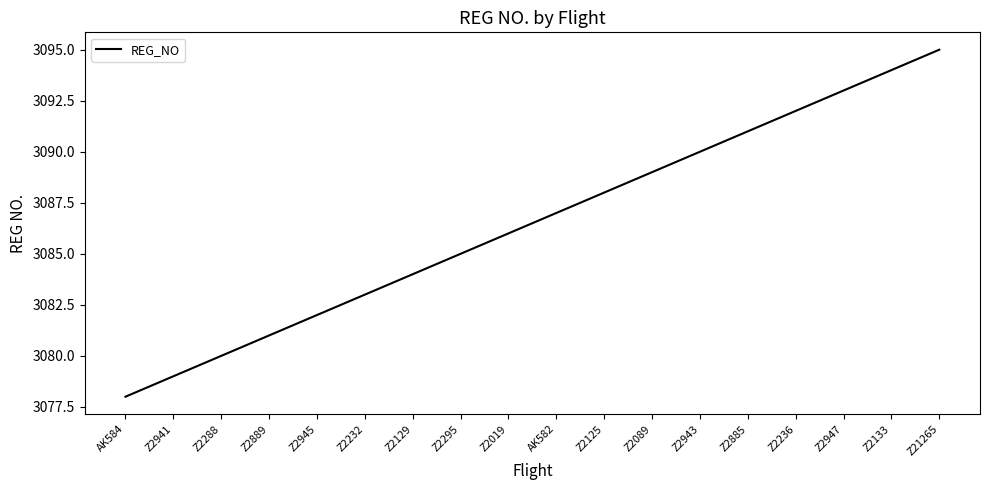

What position from the left is Z2232?

6